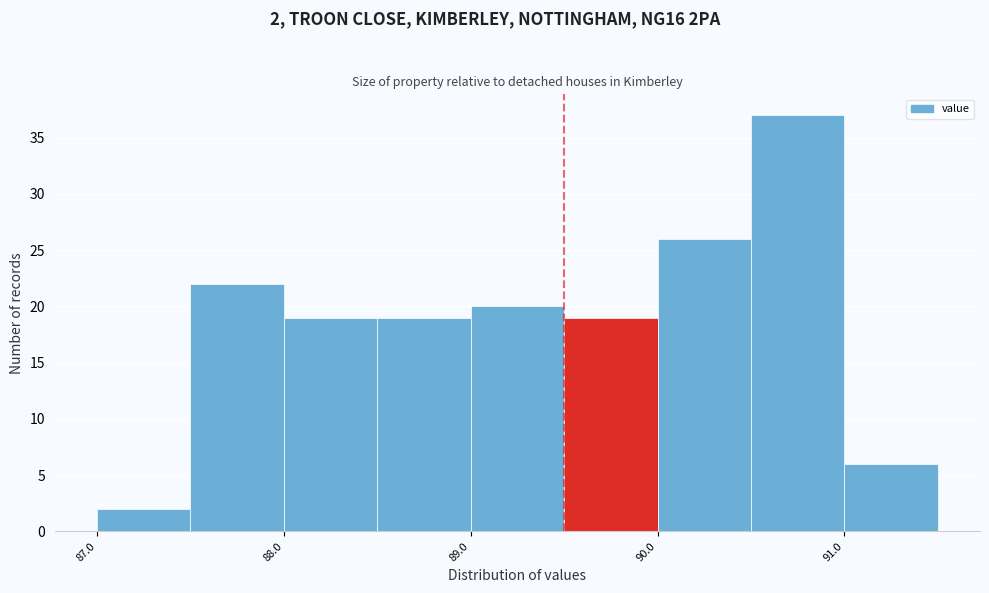

Over which range of the x-axis is the bar tallest?

90.5 to 91.0